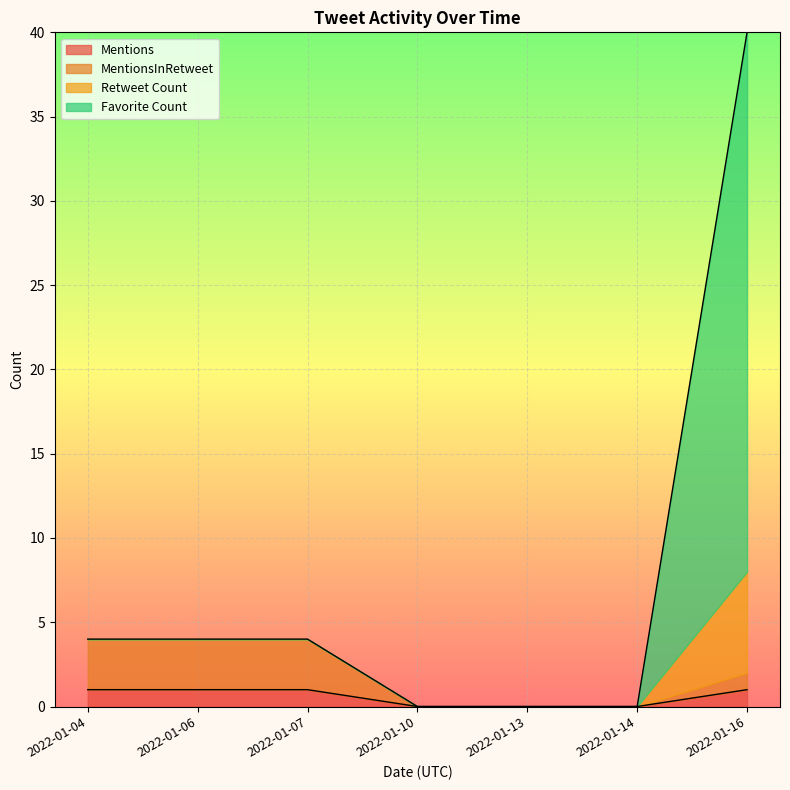

Where do Mentions and Favorite Count first cross each other?

2022-01-16 and 2022-01-16